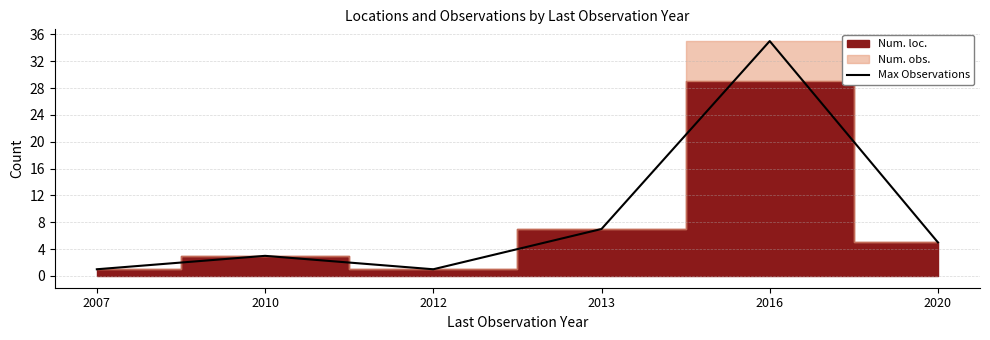

At which category does the data reach its first local peak?

2010